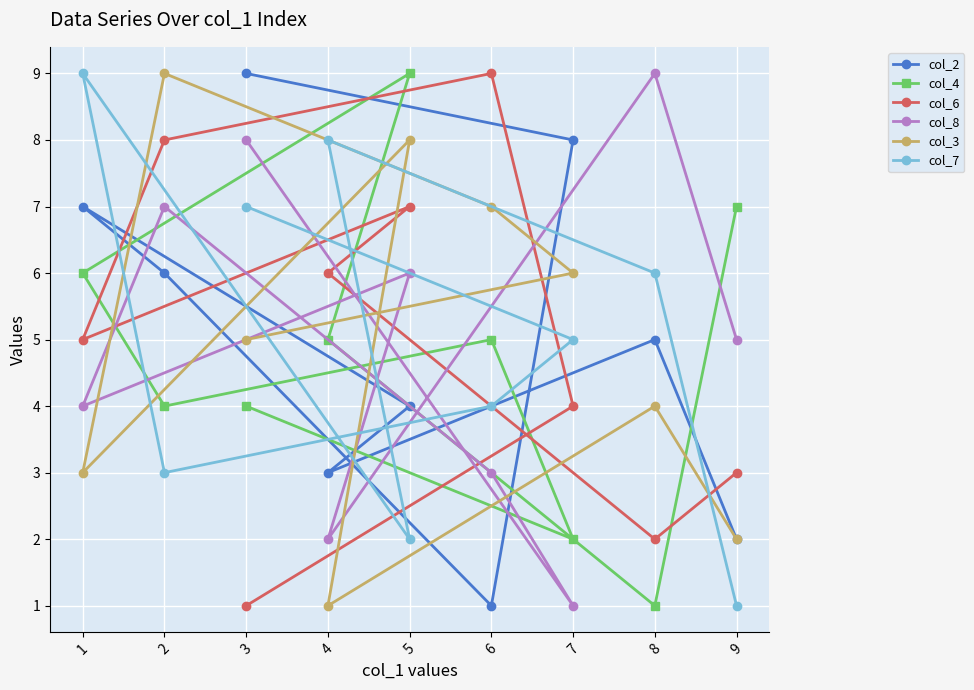

At which category is the sum across all series the highest?

2